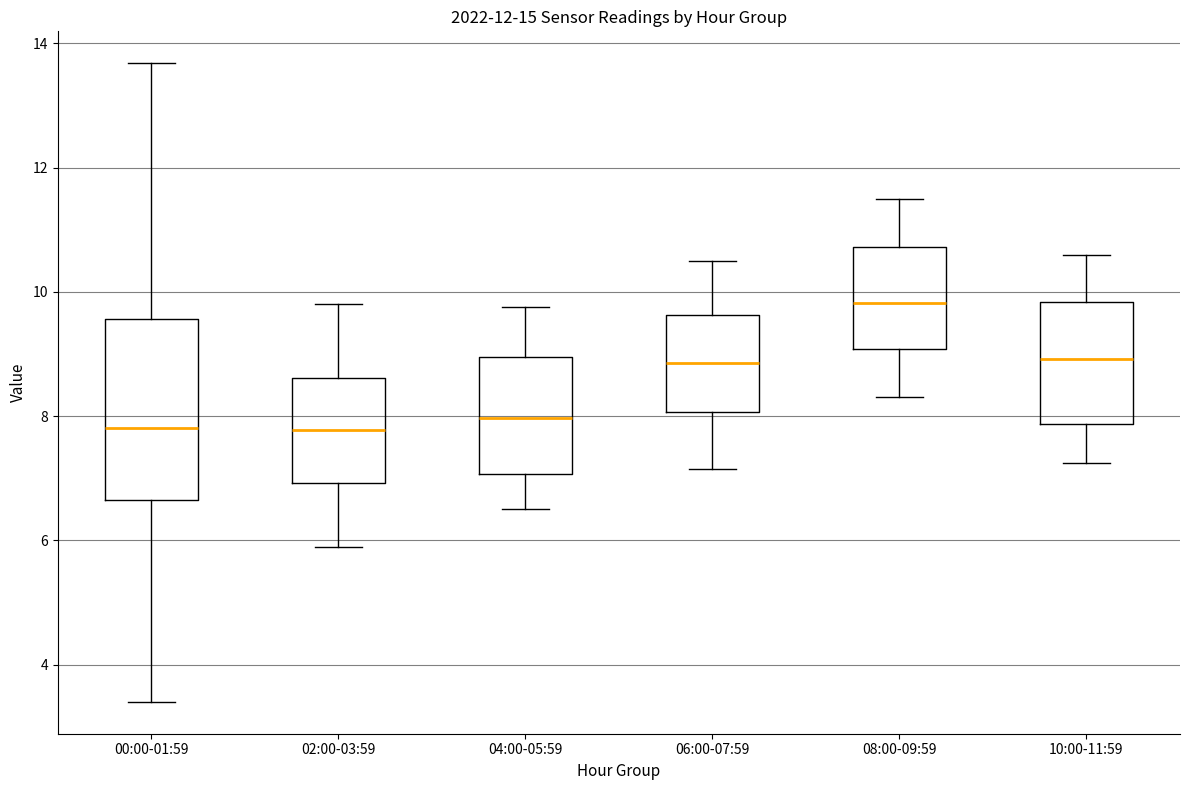

Reading left to right, read every box against the y-axis: the position of its median line, the range the box covers, and the ends of its whiskers. The values are not printed on the chart, so give them approximately, as read against the axis.

00:00-01:59: median 7.8, box 6.6 to 9.6, whiskers 3.4 to 13.6
02:00-03:59: median 7.8, box 7.0 to 8.6, whiskers 6.0 to 9.8
04:00-05:59: median 8.0, box 7.0 to 9.0, whiskers 6.6 to 9.8
06:00-07:59: median 8.8, box 8.0 to 9.6, whiskers 7.2 to 10.6
08:00-09:59: median 9.8, box 9.0 to 10.8, whiskers 8.4 to 11.6
10:00-11:59: median 9.0, box 7.8 to 9.8, whiskers 7.2 to 10.6